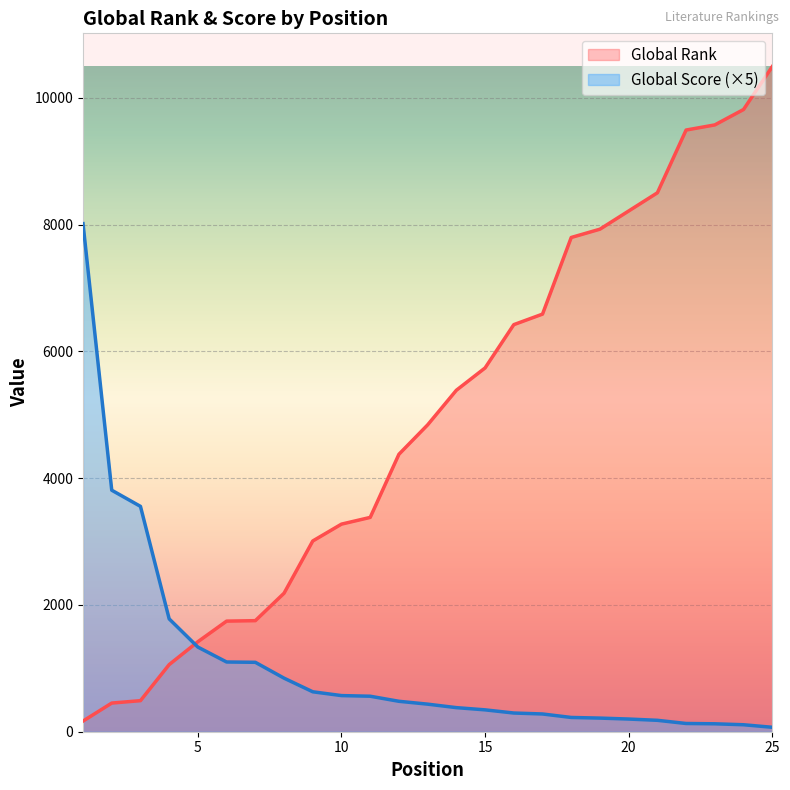

Which series has the largest range (max minus min)?

Global Rank